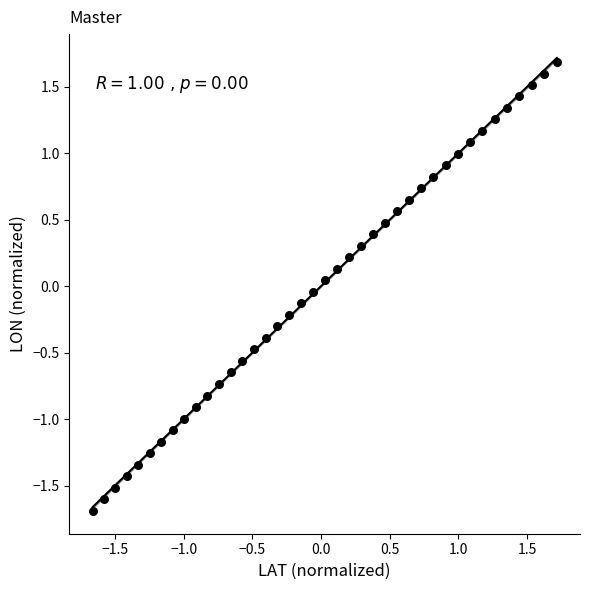

What is the range of X values (max minus min)?

3.4